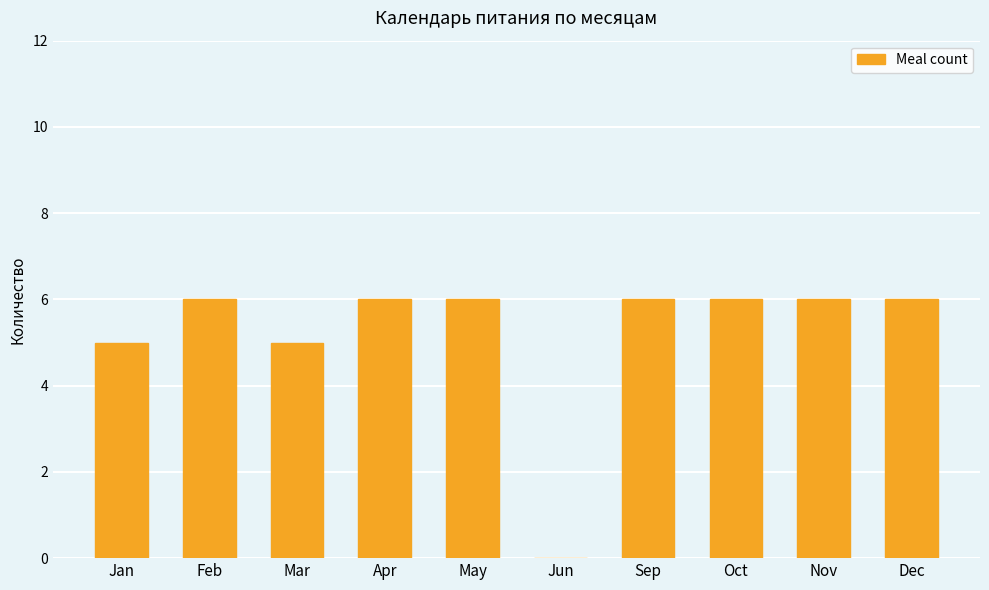

The chart shows a value of 9 at Dec. True or false?

False